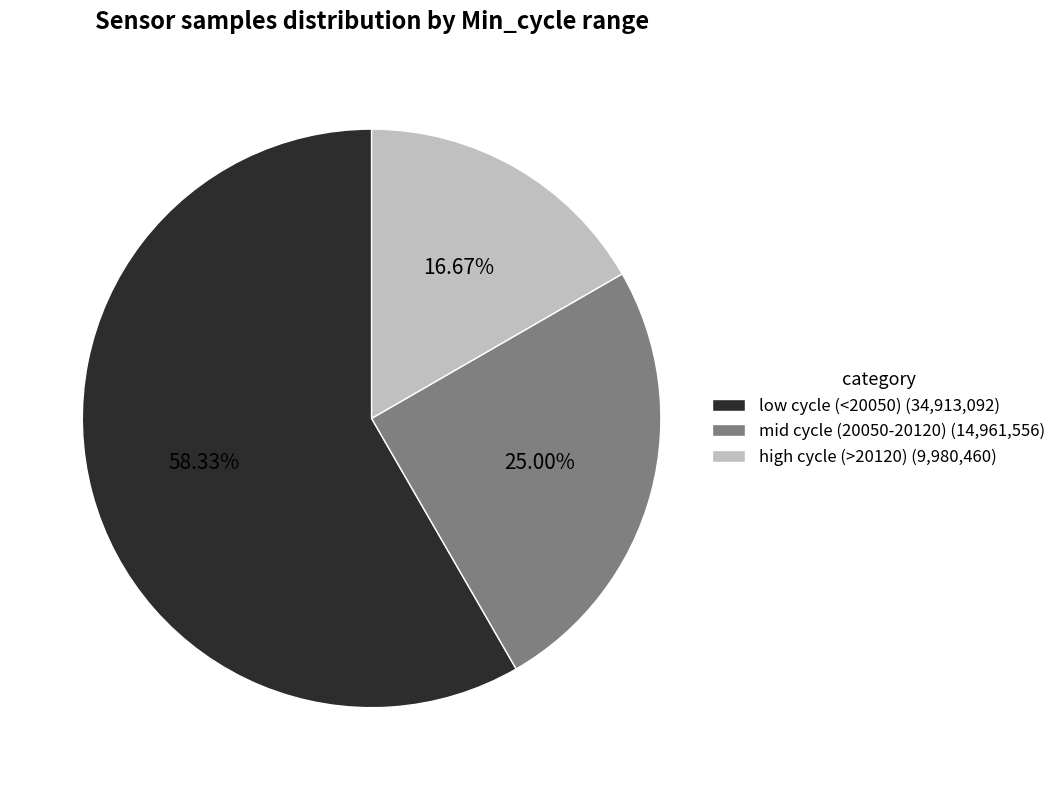

Is the sum of high cycle (>20120) (9,980,460) and mid cycle (20050-20120) (14,961,556) greater than half?

No